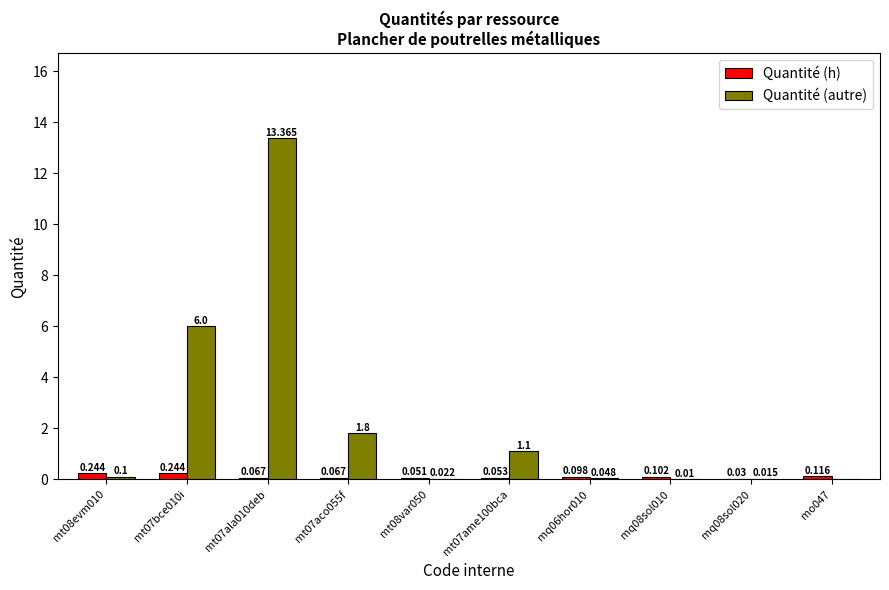

Between mt08evm010 and mq08sol020, which series saw the biggest shift?

Quantité (h)